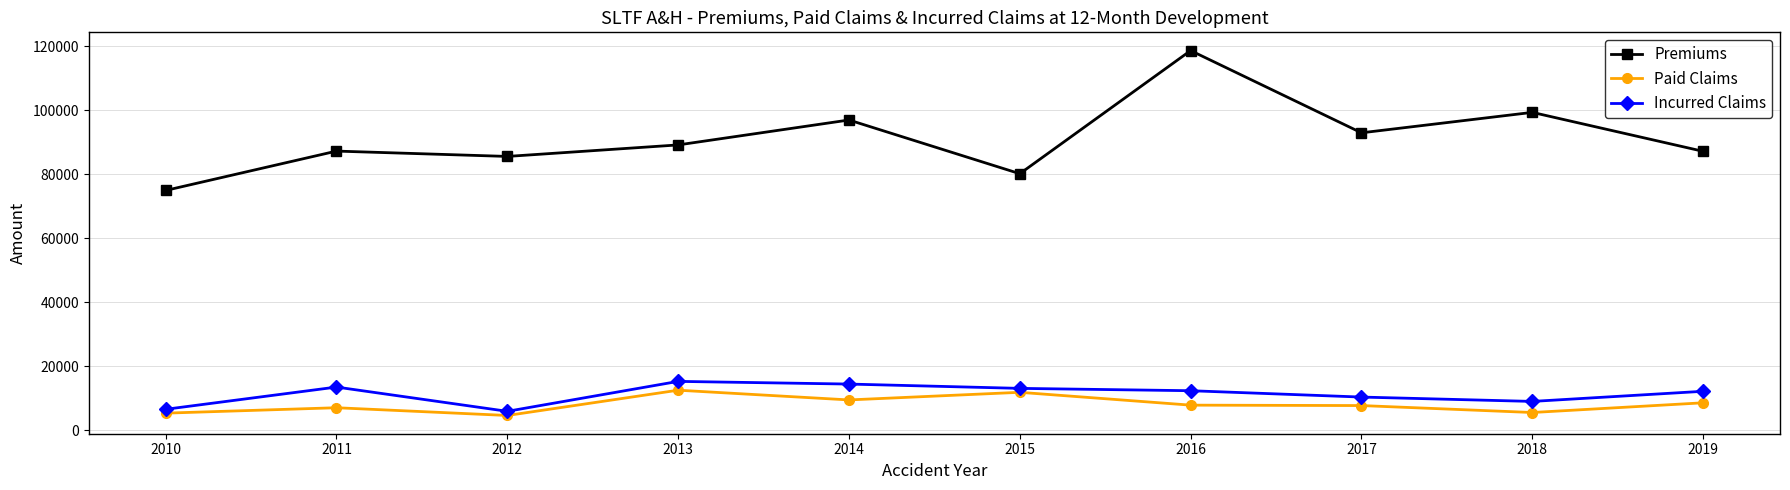

In Incurred Claims, how many points are lower than both neighbors (excluding endpoints)?

2